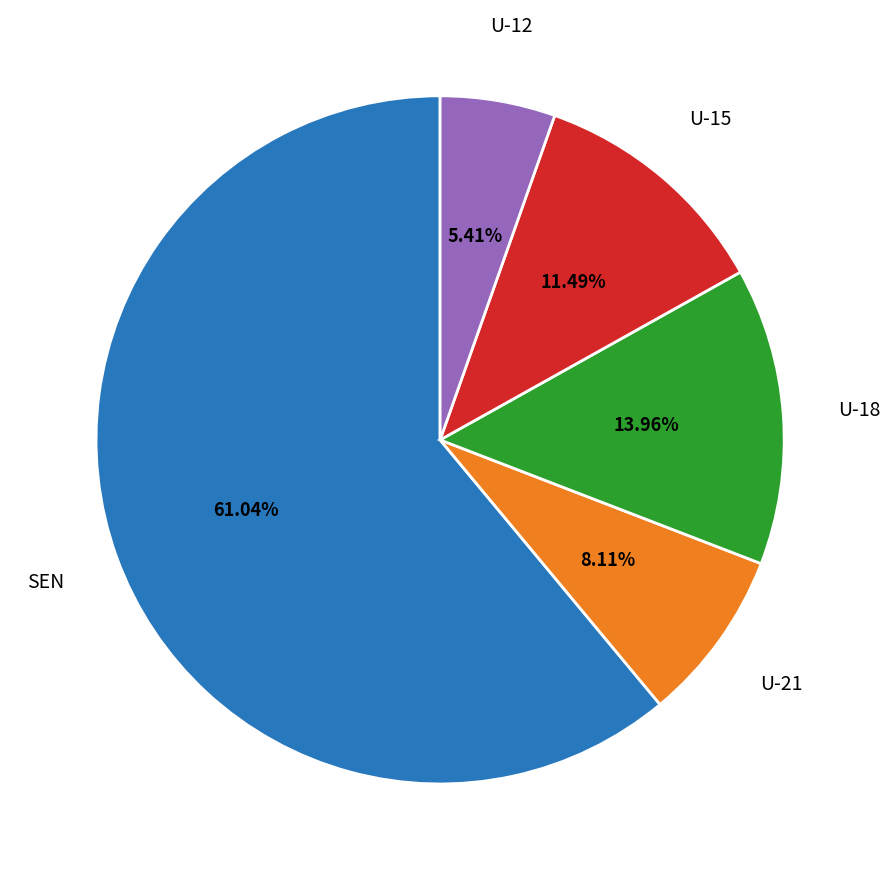

True or false: U-18 accounts for 8% of the total.

False